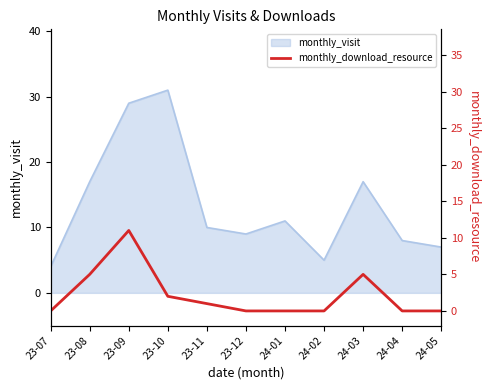

What is the maximum value for monthly_visit?

31